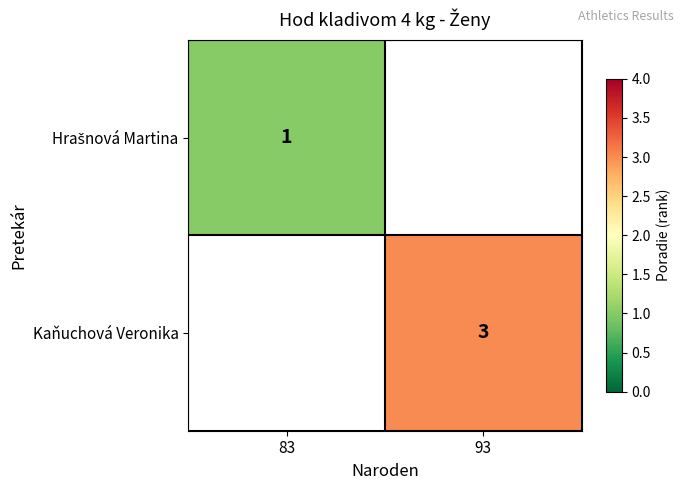

The value of Kaňuchová Veronika at 93 is 2. True or false?

False